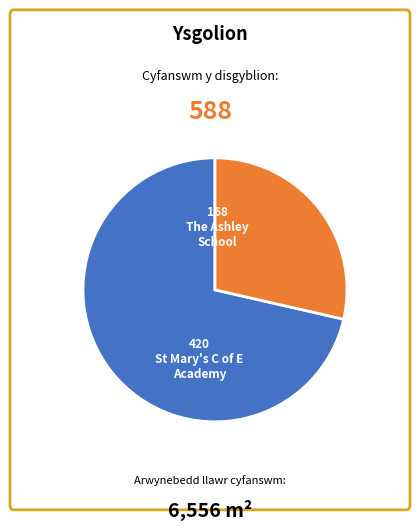

Does any single category account for the majority?

Yes